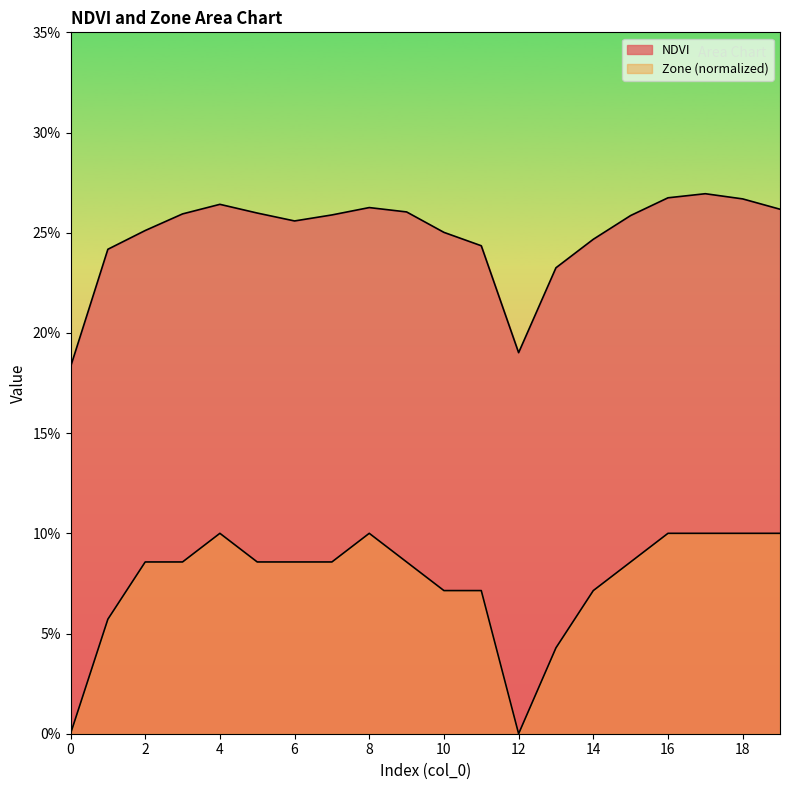

At which category does NDVI reach its first local peak?

4